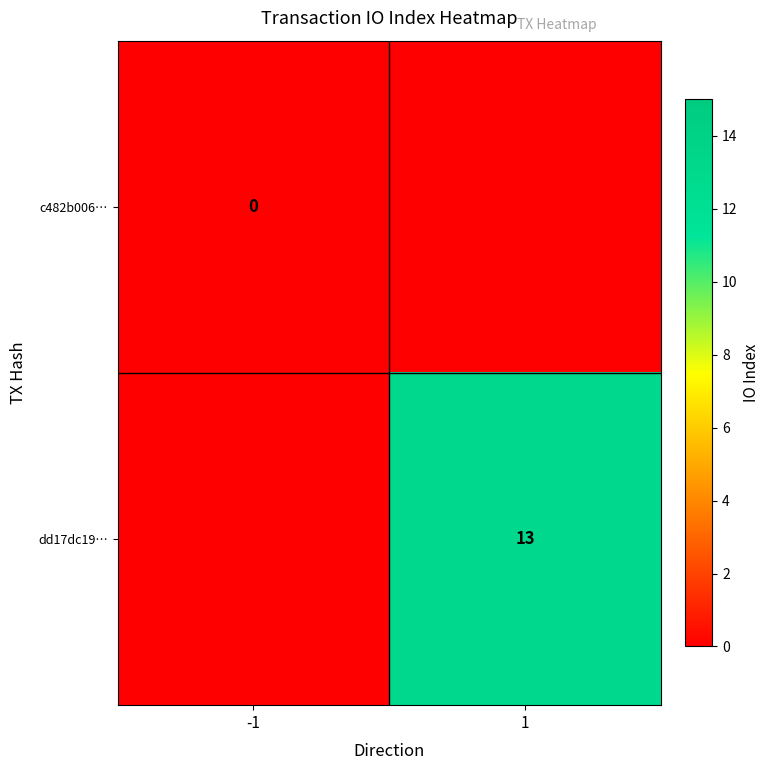

The dd17dc19… series shows 19 at 1. True or false?

False